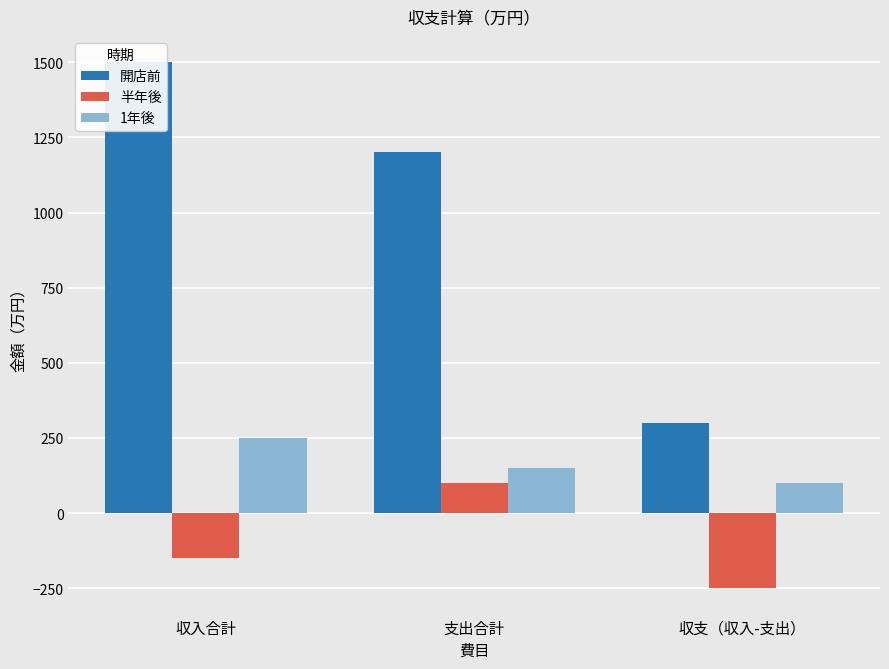

What value does the 開店前 series have at 支出合計, to the nearest 50?

1200